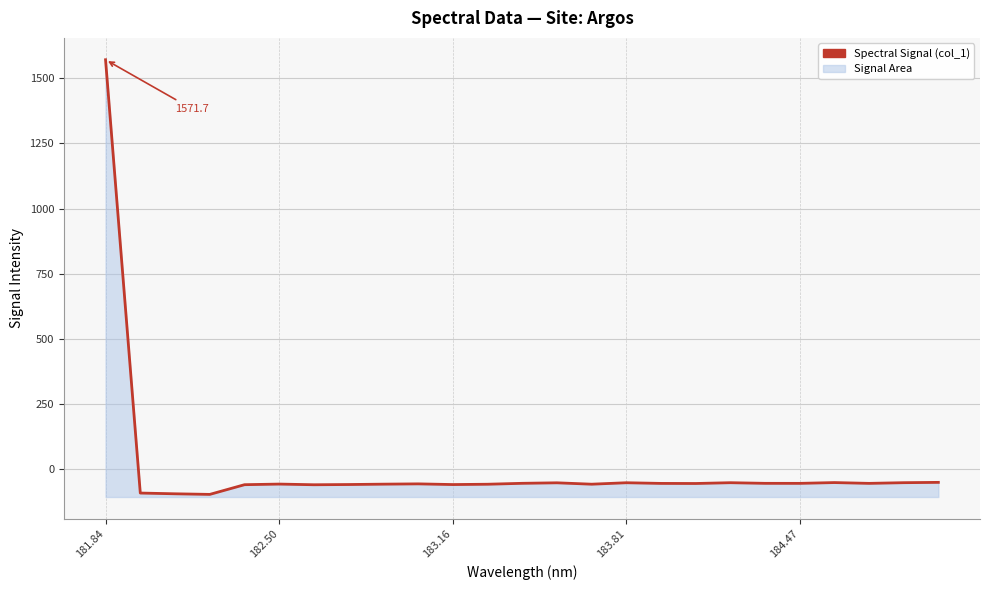

How many data points are less than -56?

14